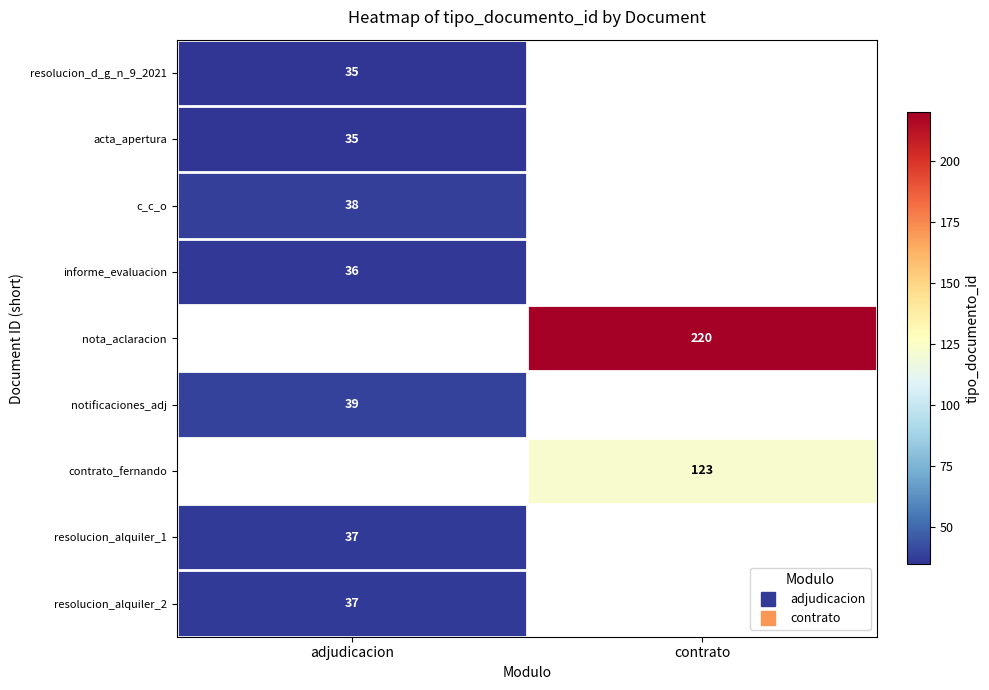

What is the smallest value displayed?

35.0